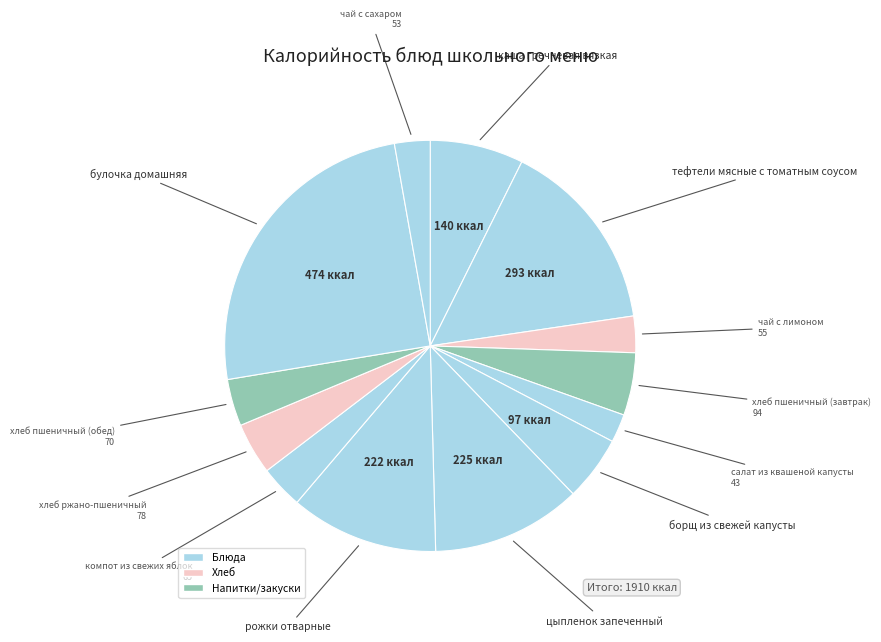

How many slices are in this pie chart?

13